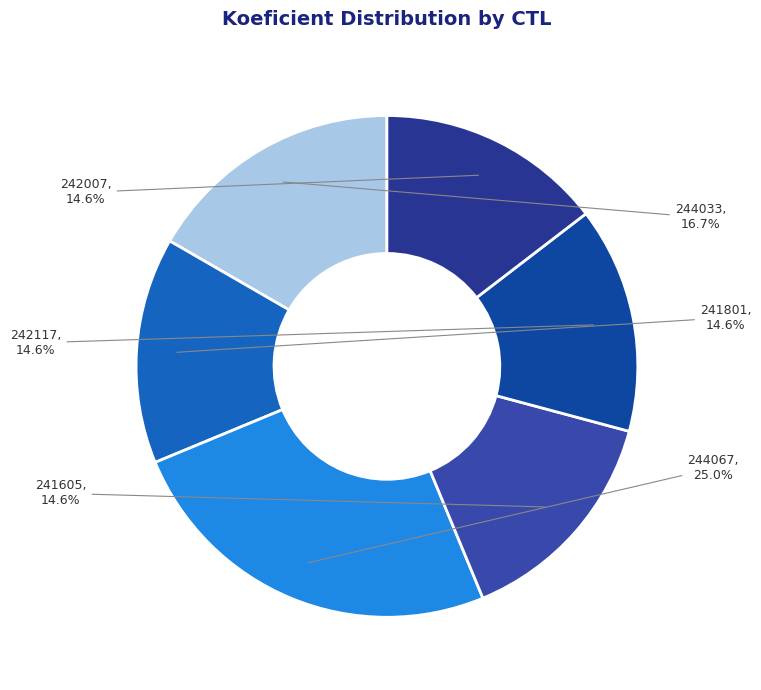

Count the number of slices in the pie.

6